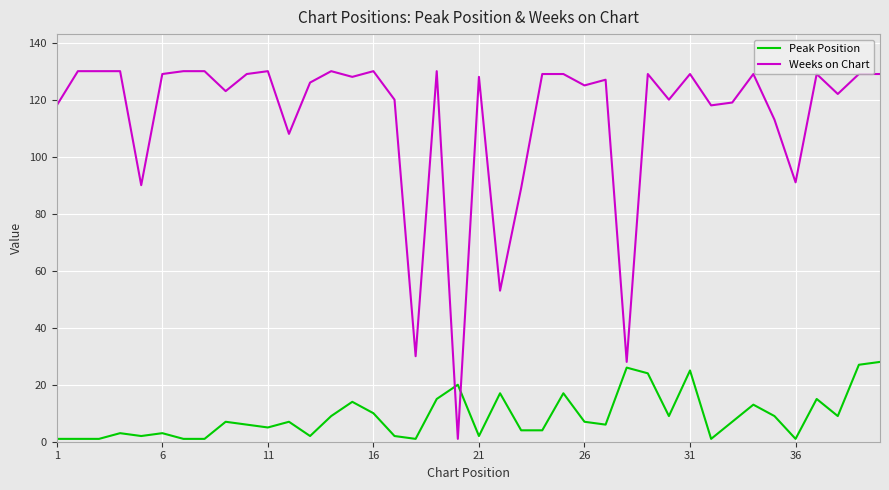

Reading left to right, list all the values displayed in this chart.

Peak Position: 1	1	1	3	2	3	1	1	7	6	5	7	2	9	14	10	2	1	15	20	2	17	4	4	17	7	6	26	24	9	25	1	7	13	9	1	15	9	27	28
Weeks on Chart: 118	130	130	130	90	129	130	130	123	129	130	108	126	130	128	130	120	30	130	1	128	53	89	129	129	125	127	28	129	120	129	118	119	129	113	91	129	122	129	129